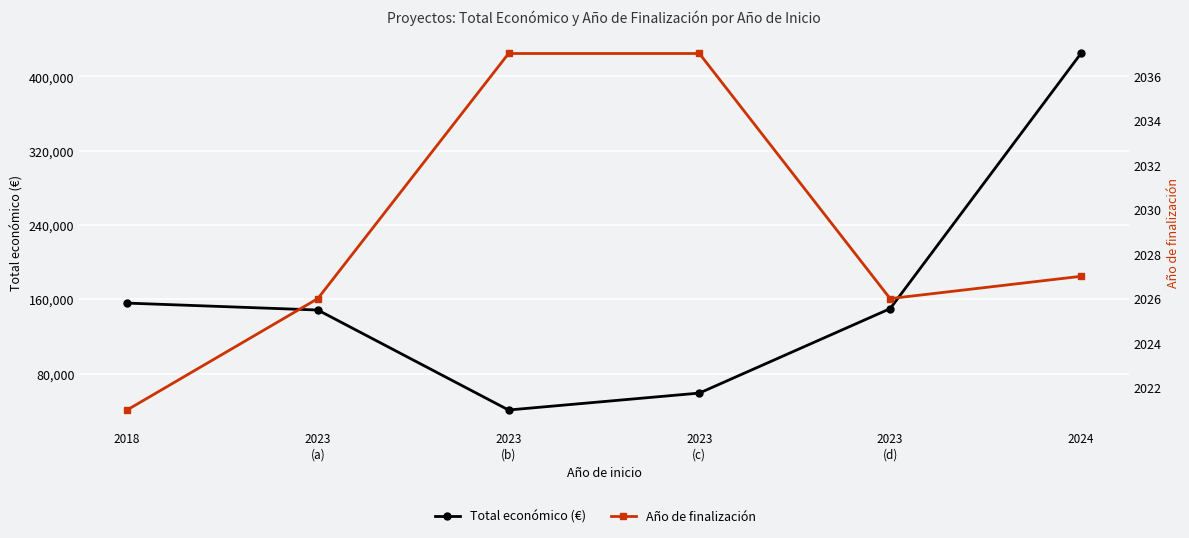

What is the difference between the highest and lowest values at 2023
(a)?

146508